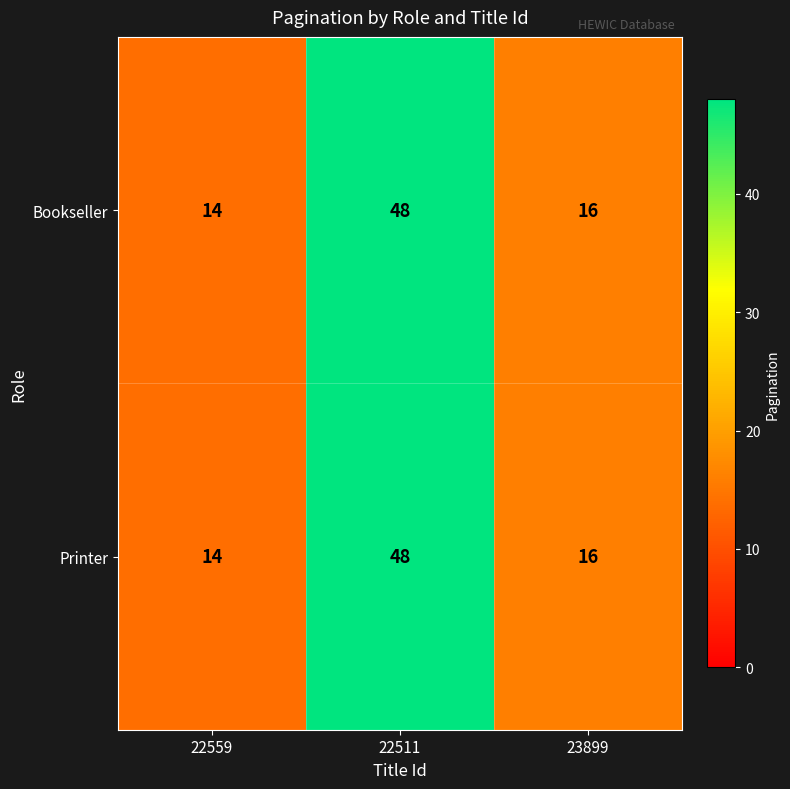

Which category has the lowest value across all series?

22559